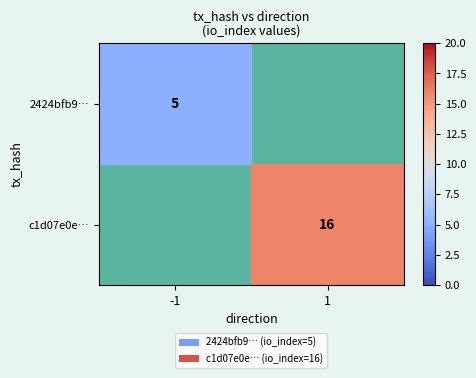

True or false: c1d07e0e… has a value of 16 at 1.

True